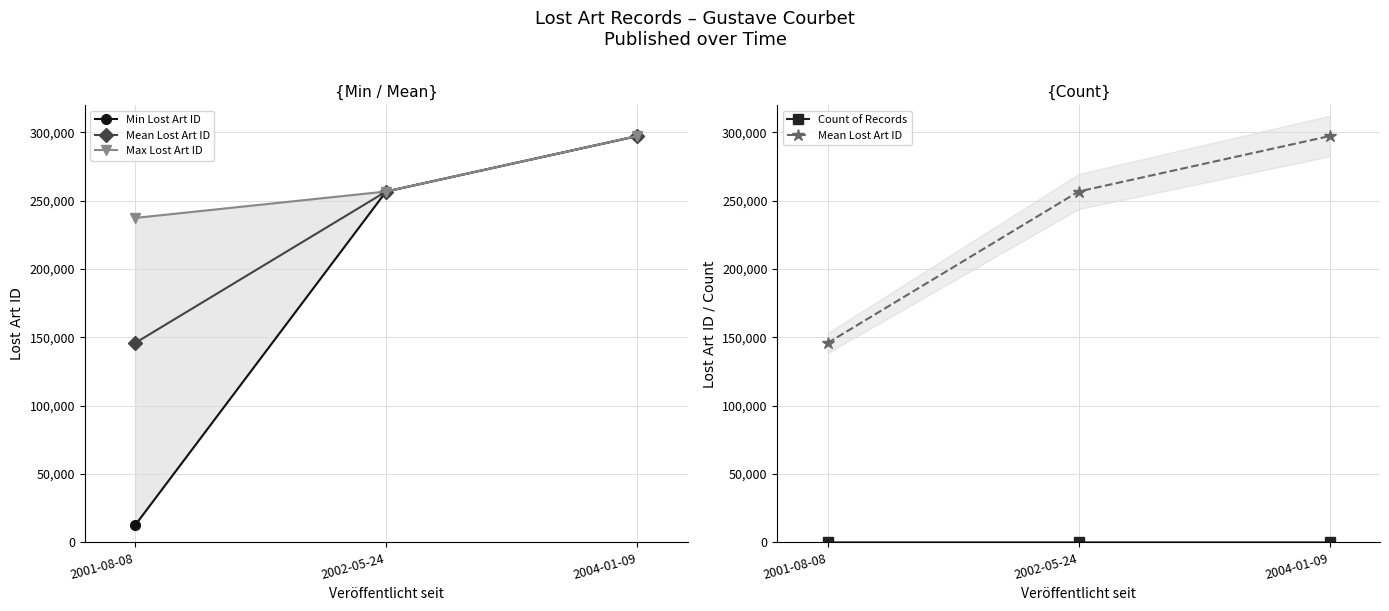

Between 2001-08-08 and 2002-05-24, which series saw the biggest shift?

Min Lost Art ID